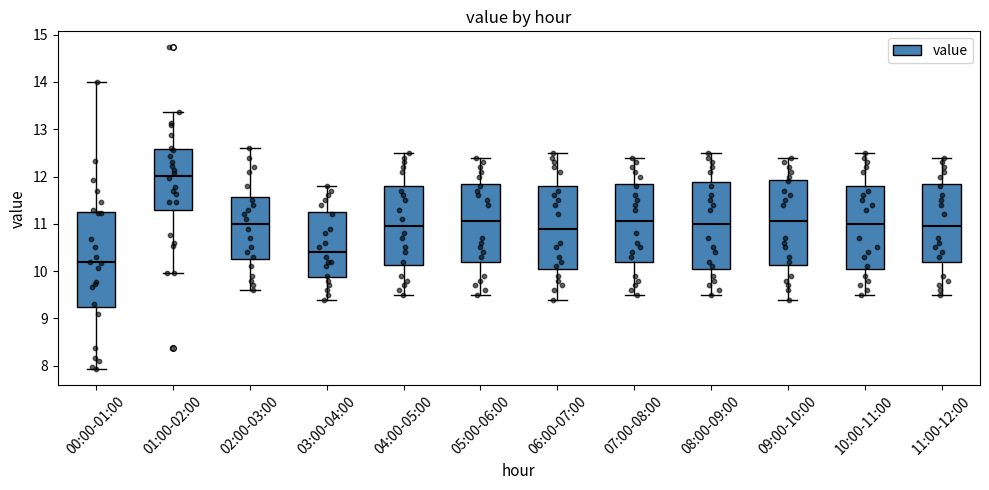

Which box is the tallest, from its lower edge to its upper edge?

00:00-01:00